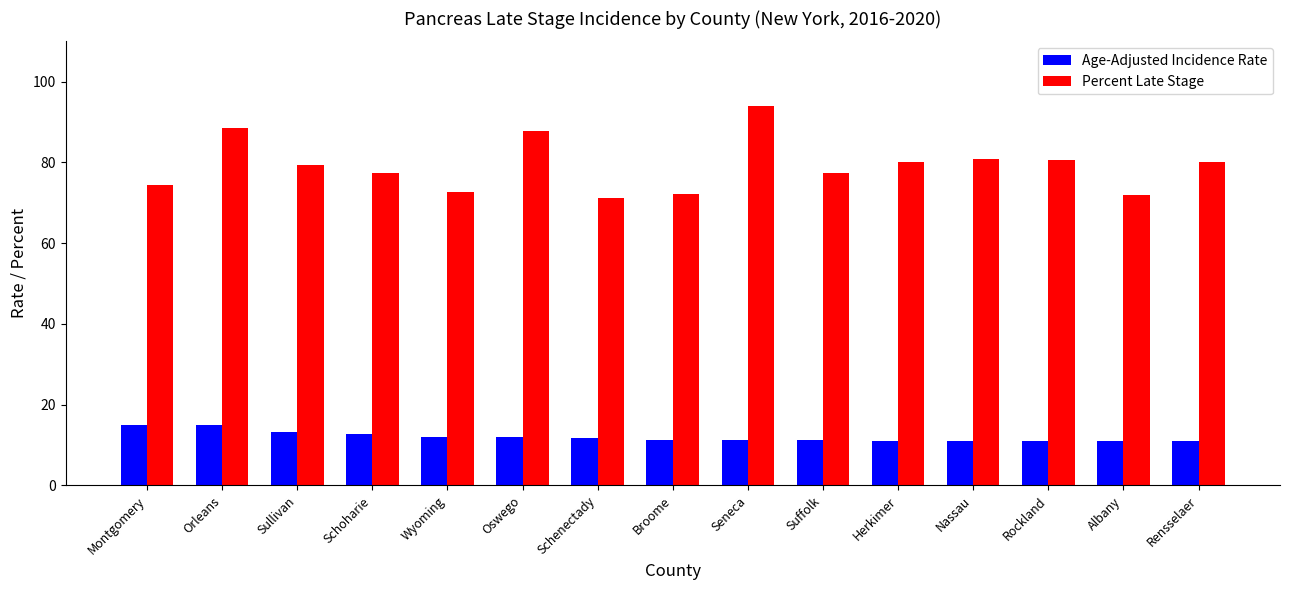

Which series has the largest total across all categories?

Percent Late Stage